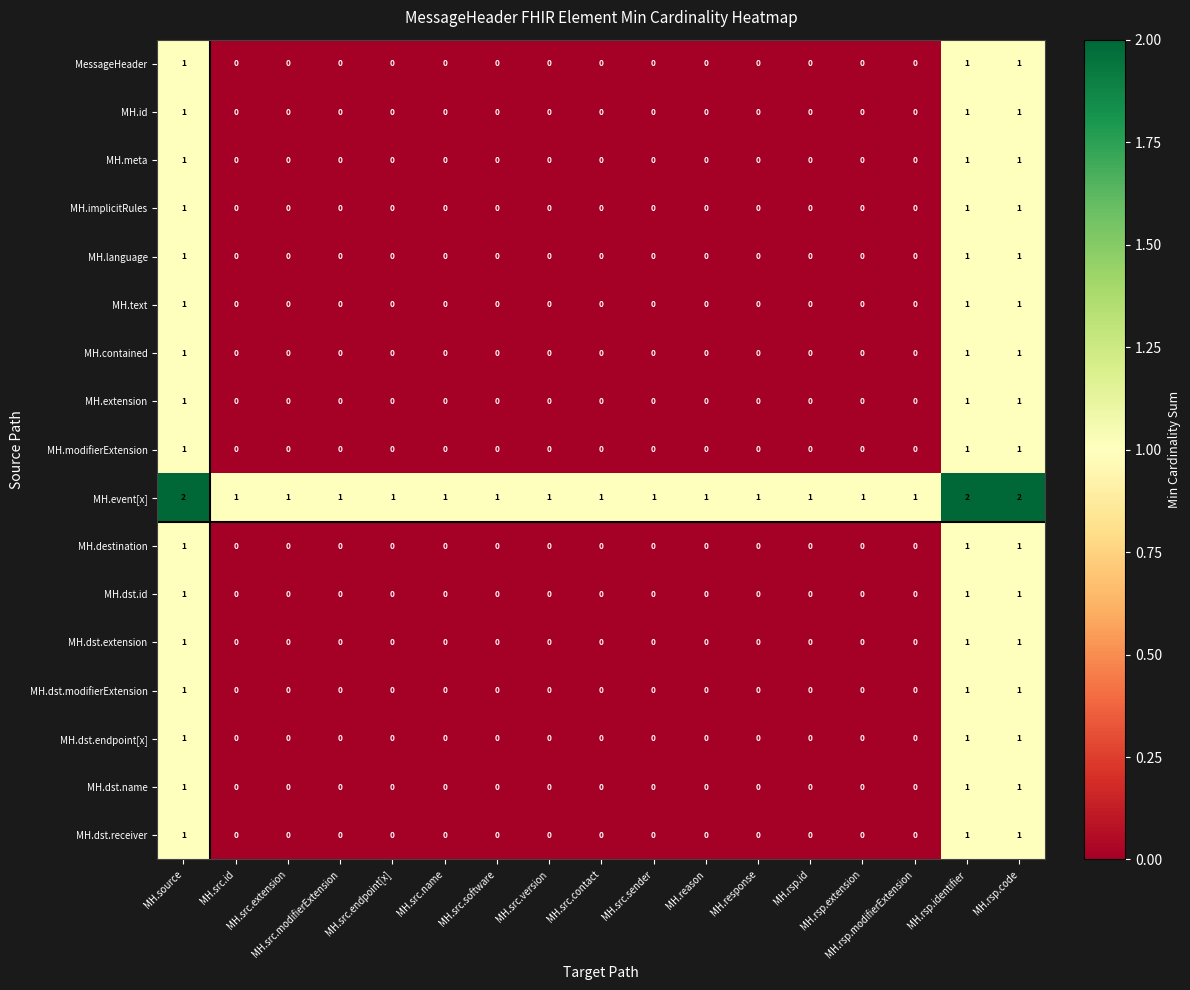

How many data points does each series have?

17